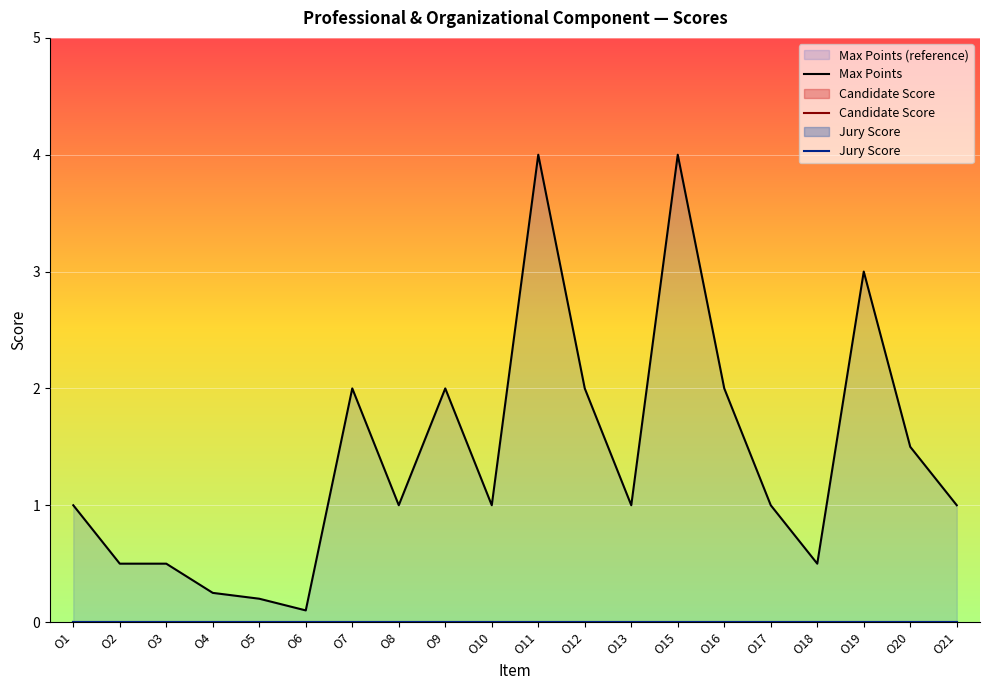

What is the minimum value for Max Points?

0.1